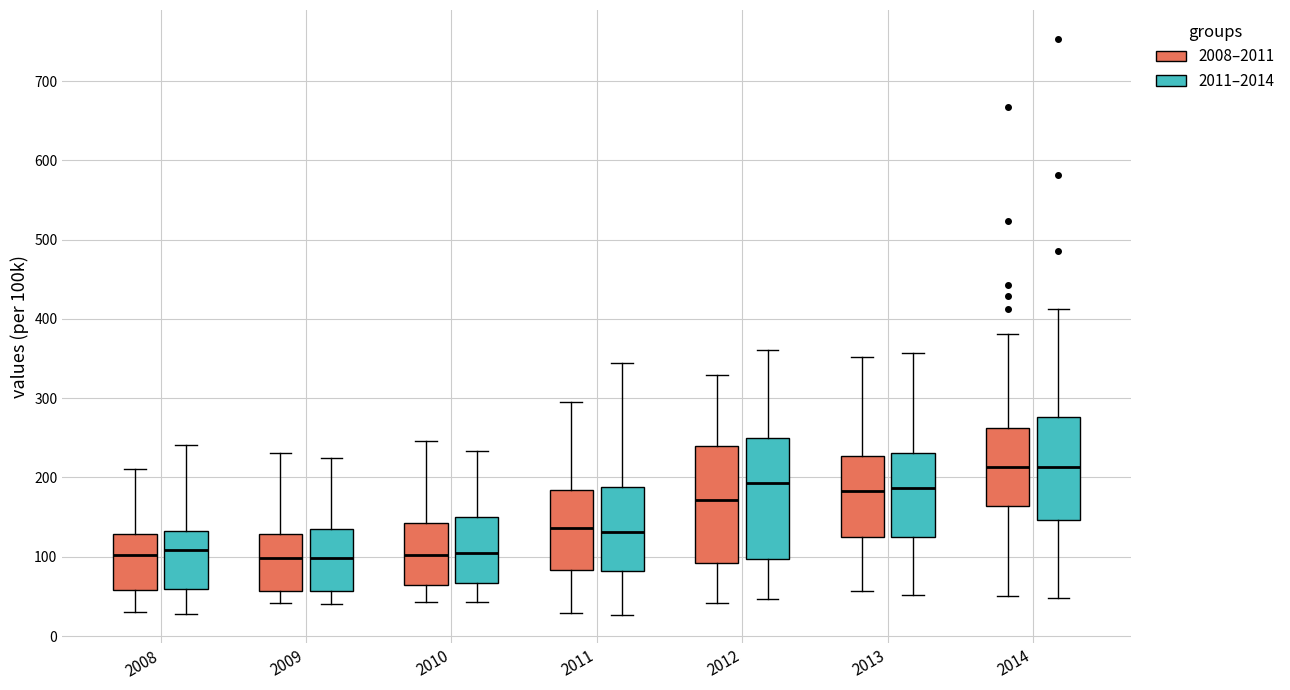

Reading left to right, transcribe this box plot: for each box, give where its median line is, the range the box spans, and where its two whiskers end, as read against the y-axis. The values are not printed on the chart, so give them approximately, as read against the axis.

2008 (2008–2011): median 100, box 60 to 130, whiskers 30 to 210
2008 (2011–2014): median 110, box 60 to 130, whiskers 30 to 240
2009 (2008–2011): median 100, box 60 to 130, whiskers 40 to 230
2009 (2011–2014): median 100, box 60 to 140, whiskers 40 to 220
2010 (2008–2011): median 100, box 60 to 140, whiskers 40 to 250
2010 (2011–2014): median 100, box 70 to 150, whiskers 40 to 230
2011 (2008–2011): median 140, box 80 to 180, whiskers 30 to 300
2011 (2011–2014): median 130, box 80 to 190, whiskers 30 to 340
2012 (2008–2011): median 170, box 90 to 240, whiskers 40 to 330
2012 (2011–2014): median 190, box 100 to 250, whiskers 50 to 360
2013 (2008–2011): median 180, box 130 to 230, whiskers 60 to 350
2013 (2011–2014): median 190, box 120 to 230, whiskers 50 to 360
2014 (2008–2011): median 210, box 160 to 260, whiskers 50 to 380
2014 (2011–2014): median 210, box 150 to 280, whiskers 50 to 410